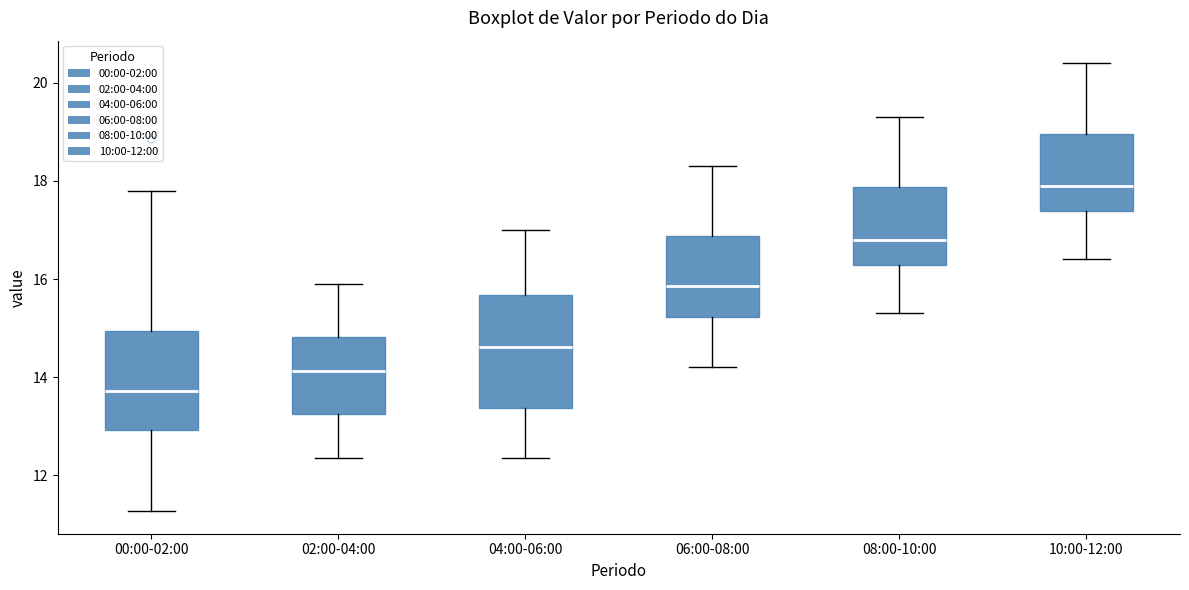

Which box is the tallest, from its lower edge to its upper edge?

04:00-06:00